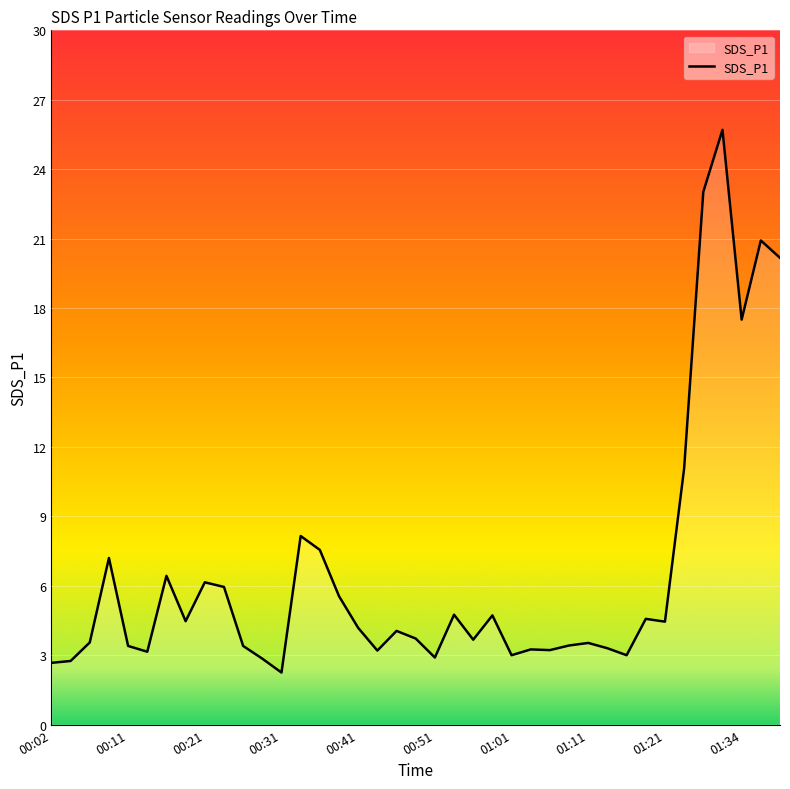

What is the maximum value shown in the chart?

25.7